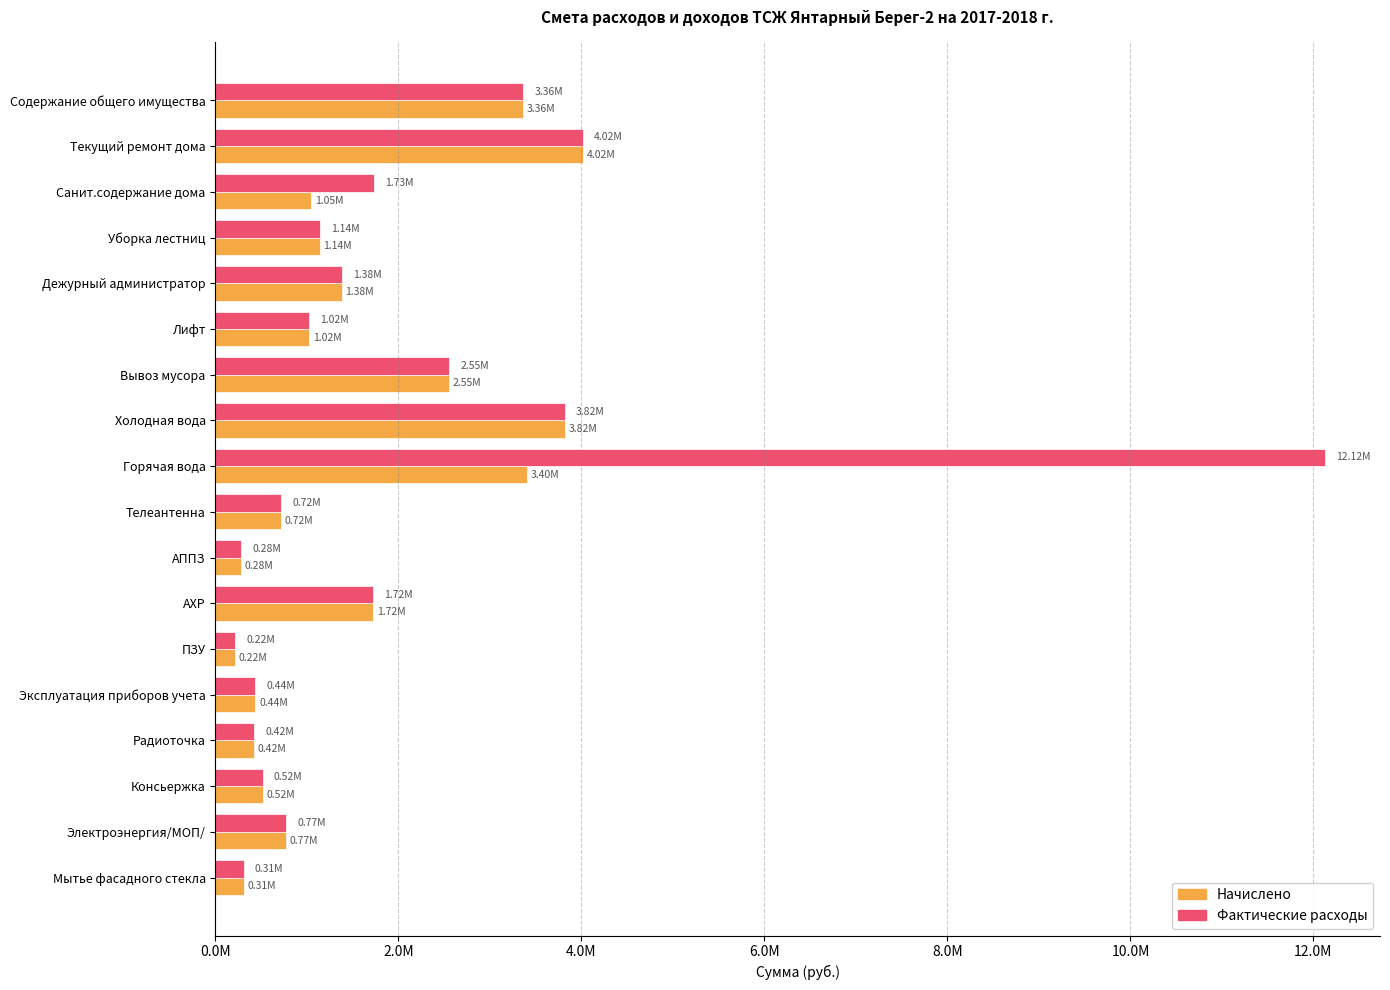

What is the highest value of the Фактические расходы series?

12121431.6